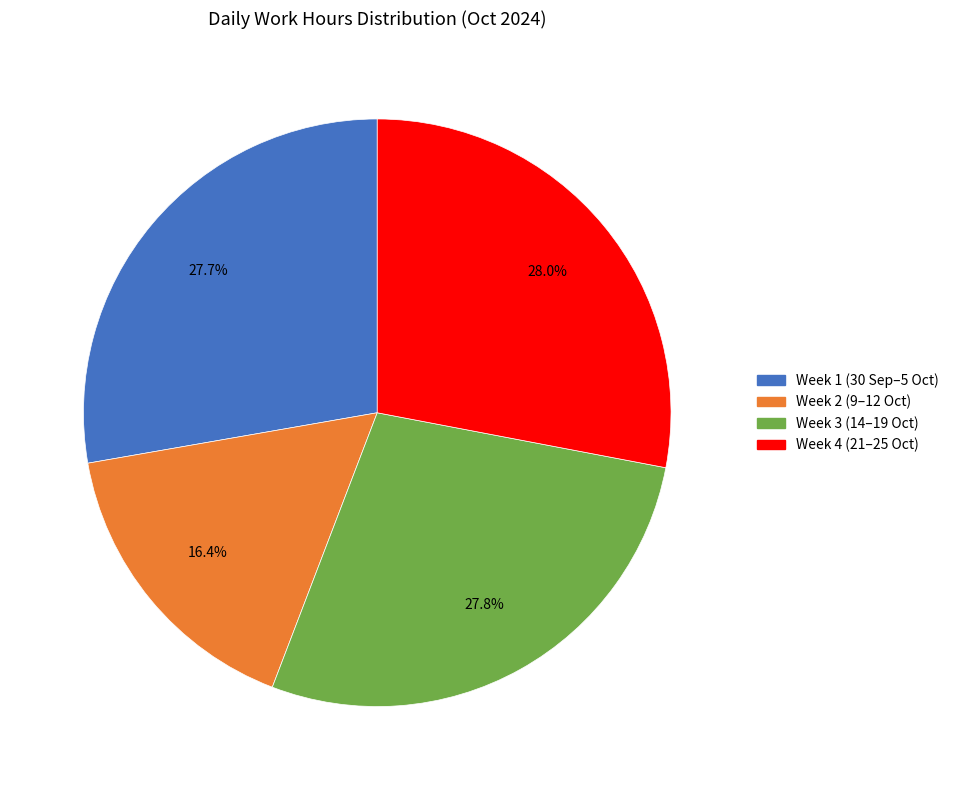

Is there any slice that represents more than half of the pie?

No